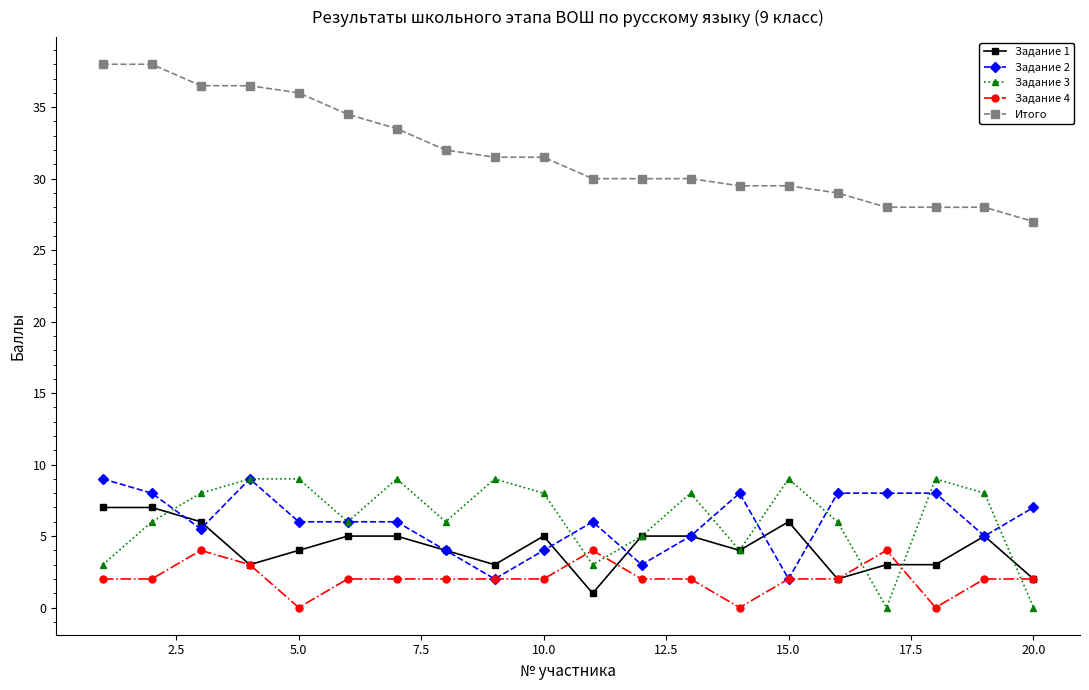

Does the chart have visible grid lines?

No